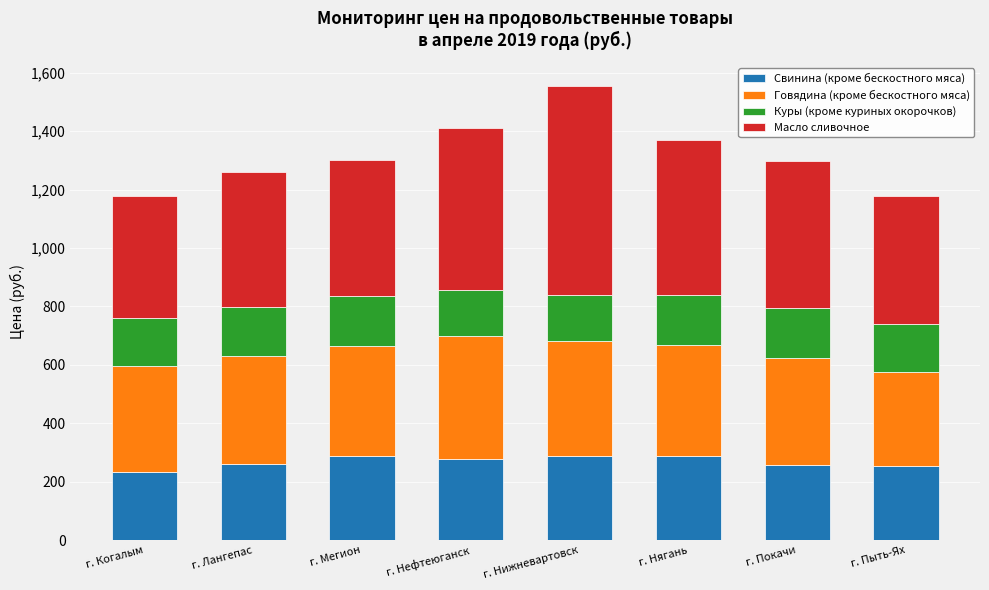

Read the Свинина (кроме бескостного мяса) value at г. Лангепас.

261.2